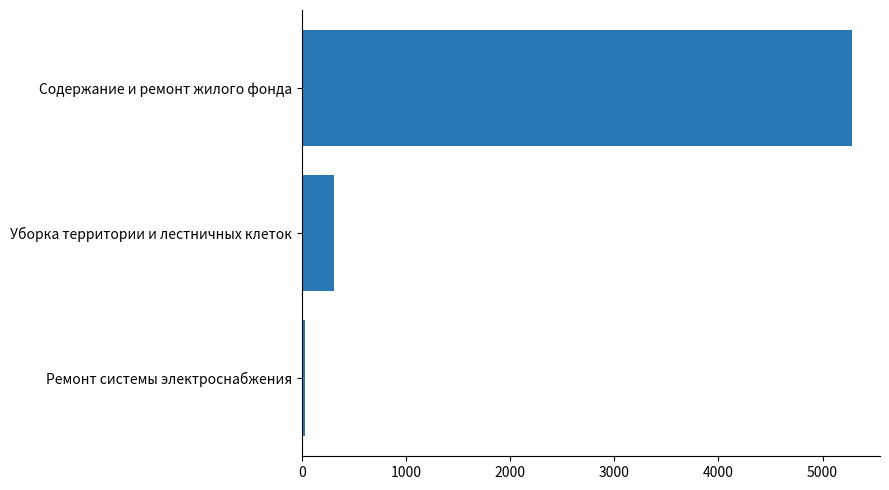

Reading bottom to top, extract all data points from this chart.

Ремонт системы электроснабжения=32.4	Уборка территории и лестничных клеток=312.5	Содержание и ремонт жилого фонда=5286.8